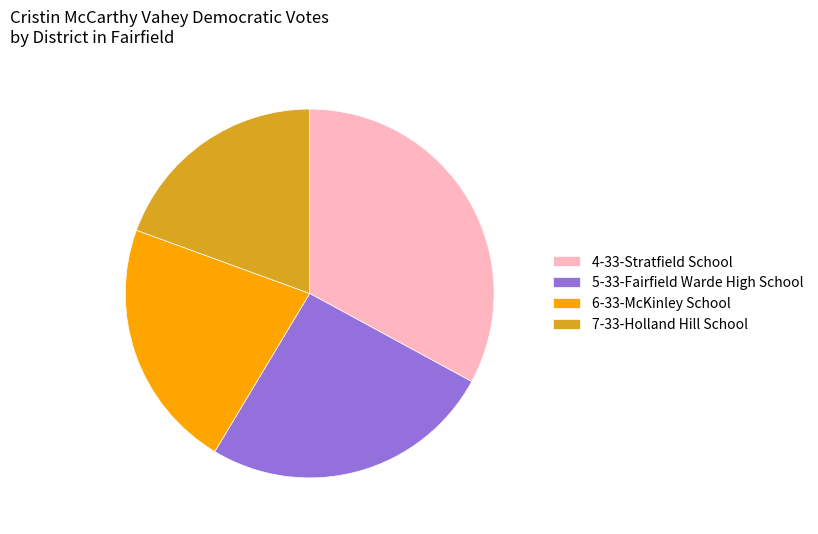

Which slice is the largest?

4-33-Stratfield School